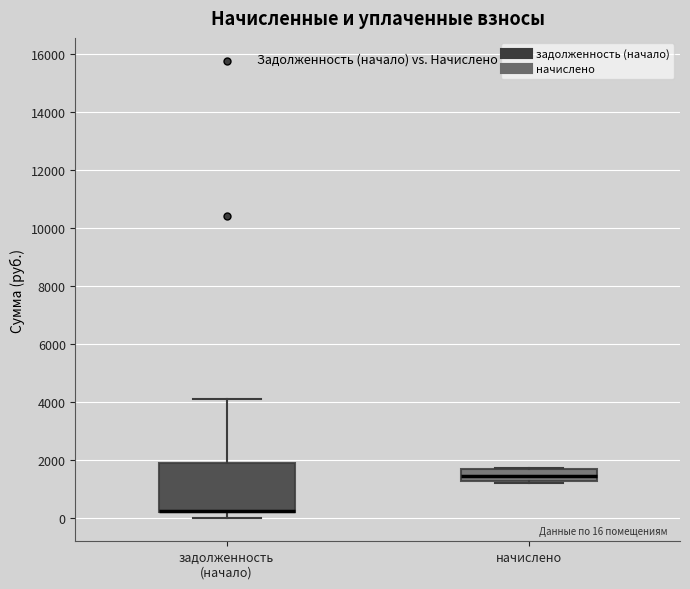

Comparing the boxes themselves (not the whiskers), which one is the tallest?

задолженность (начало)